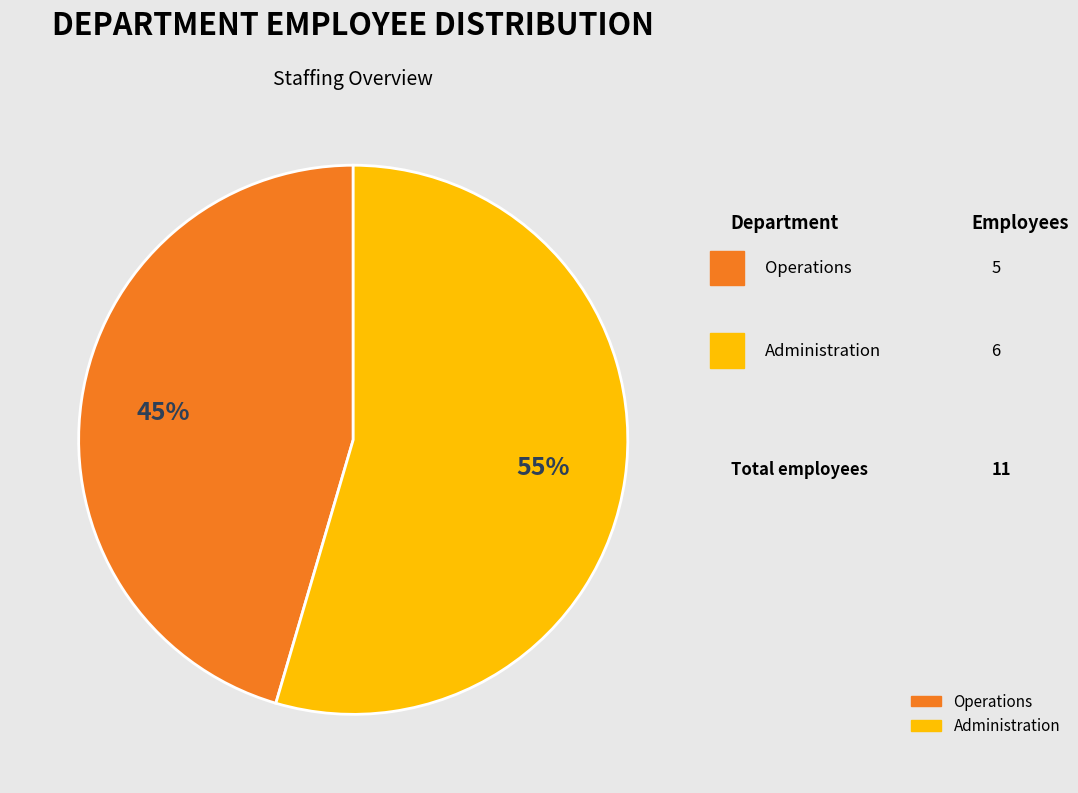

Which category accounts for the majority?

Administration